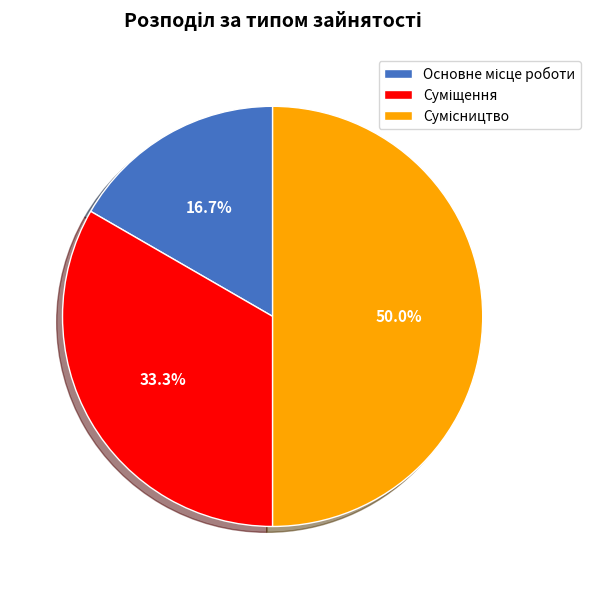

Which category has the biggest portion of the pie?

Сумісництво